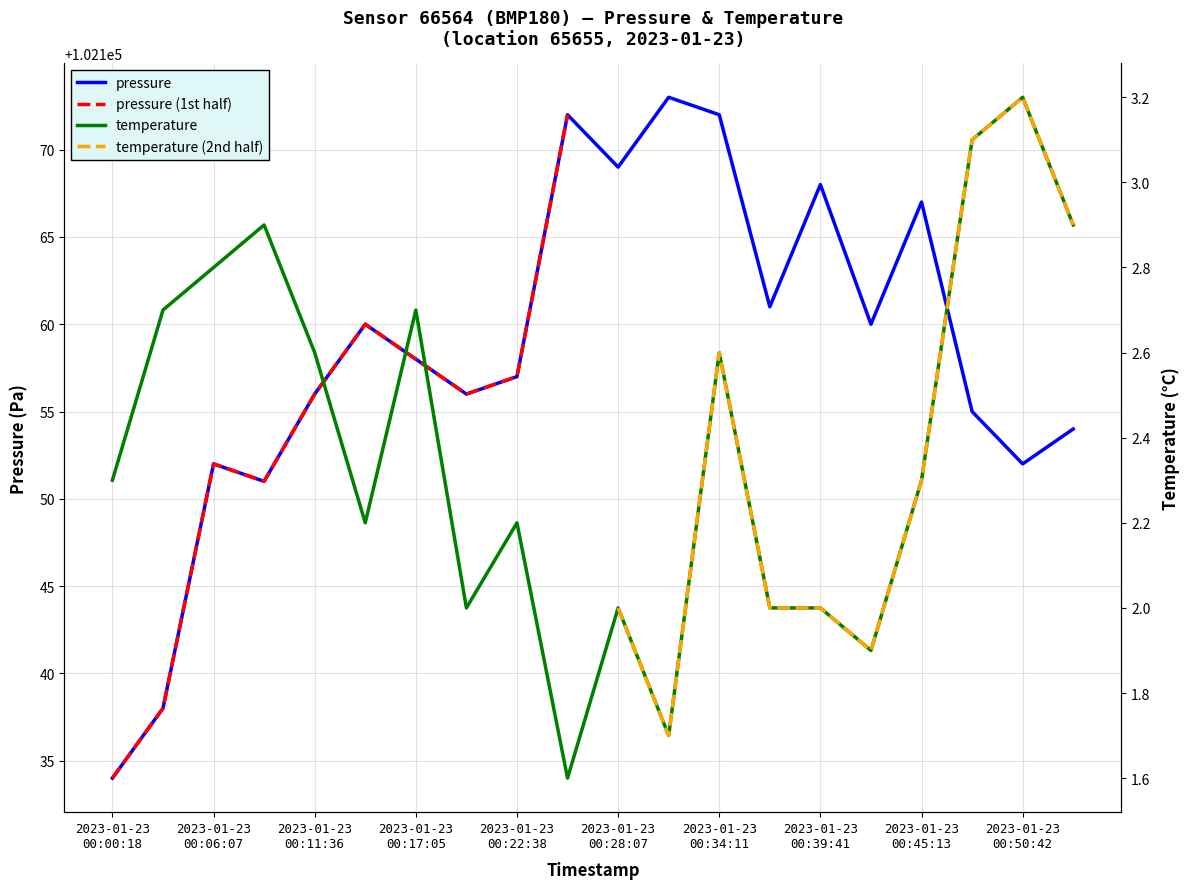

What is the lowest value of the pressure series?

102134